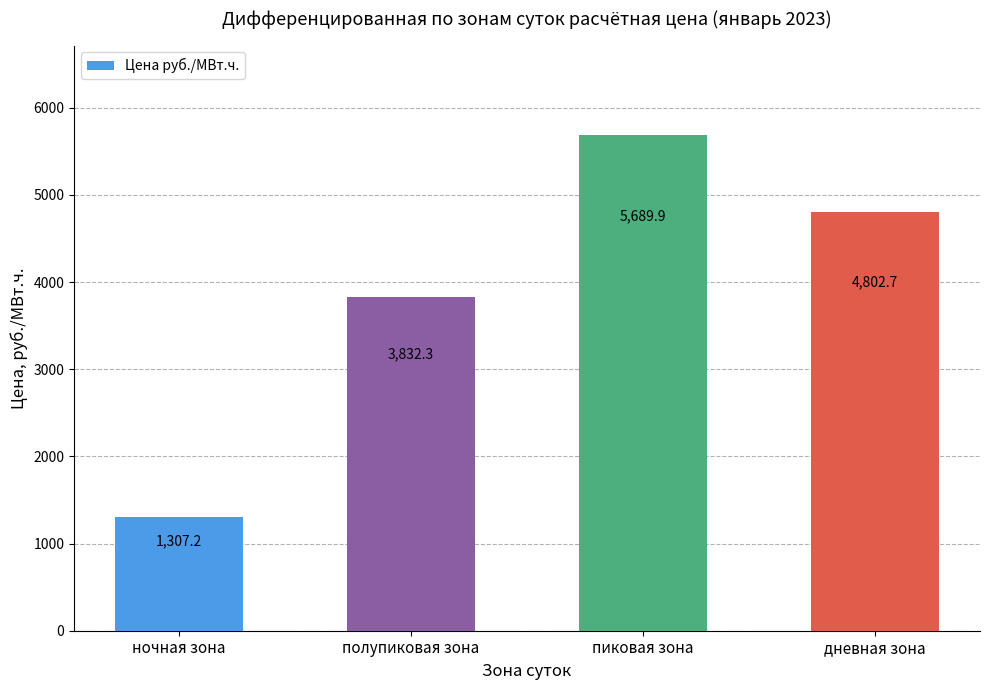

What is the ratio of the value at полупиковая зона to the value at дневная зона?

0.8